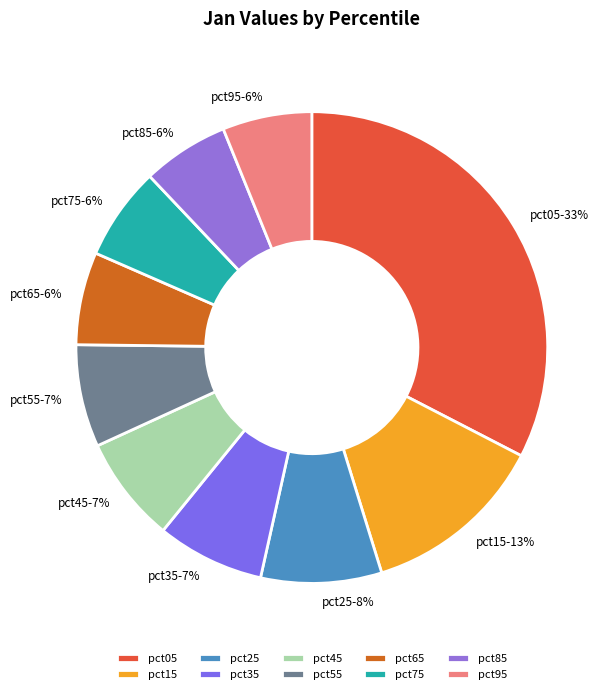

How many segments does this pie chart have?

10